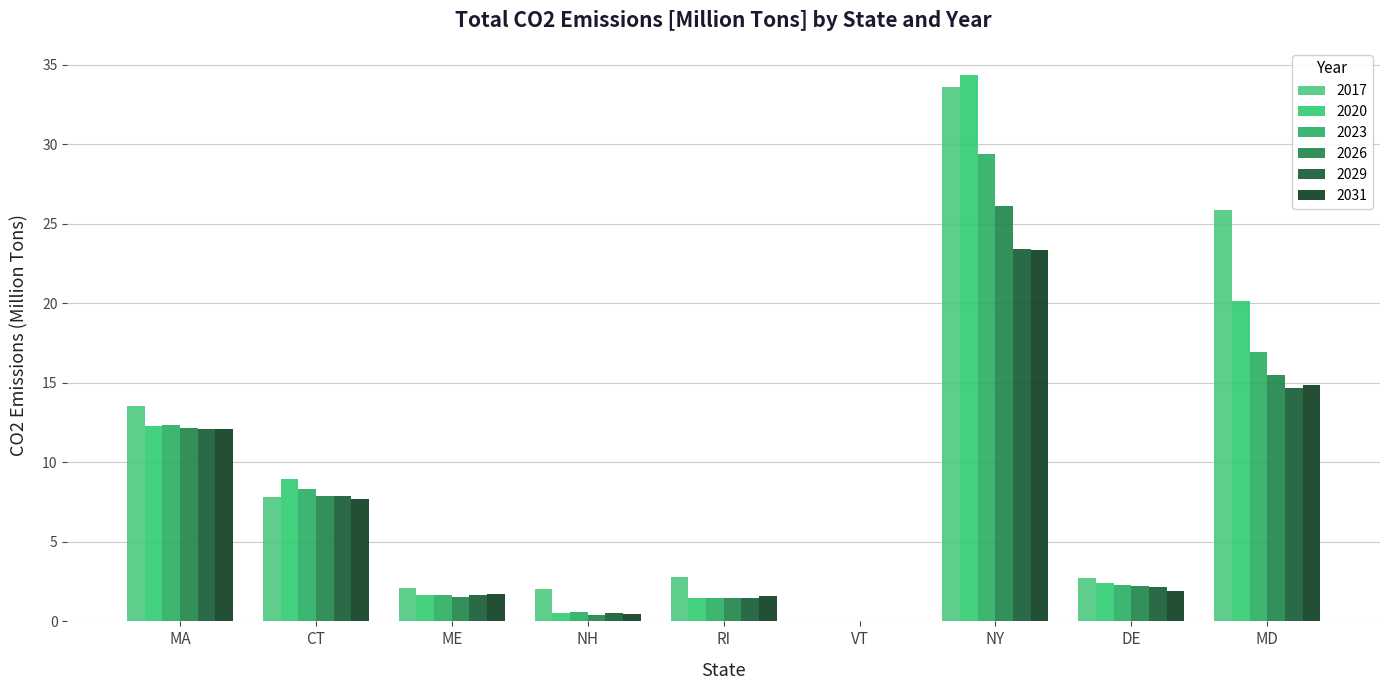

What are all the series names shown in the legend?

2017, 2020, 2023, 2026, 2029, 2031